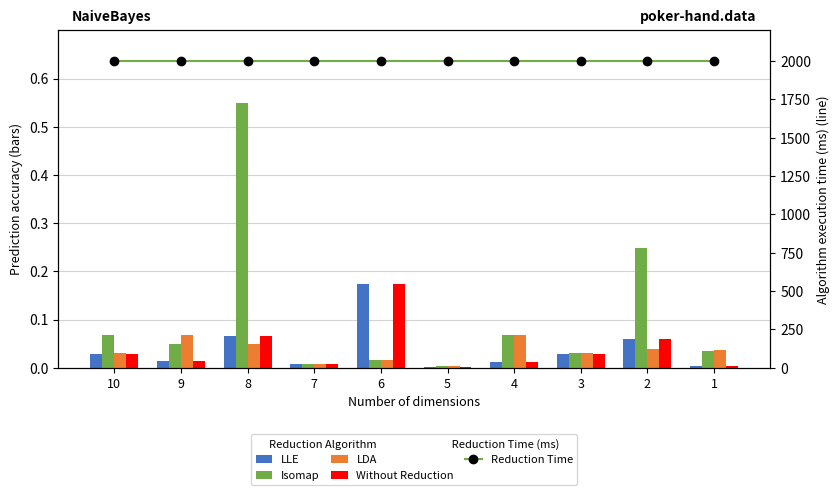

Is it true that Reduction Time equals 1999.6 at 4?

True